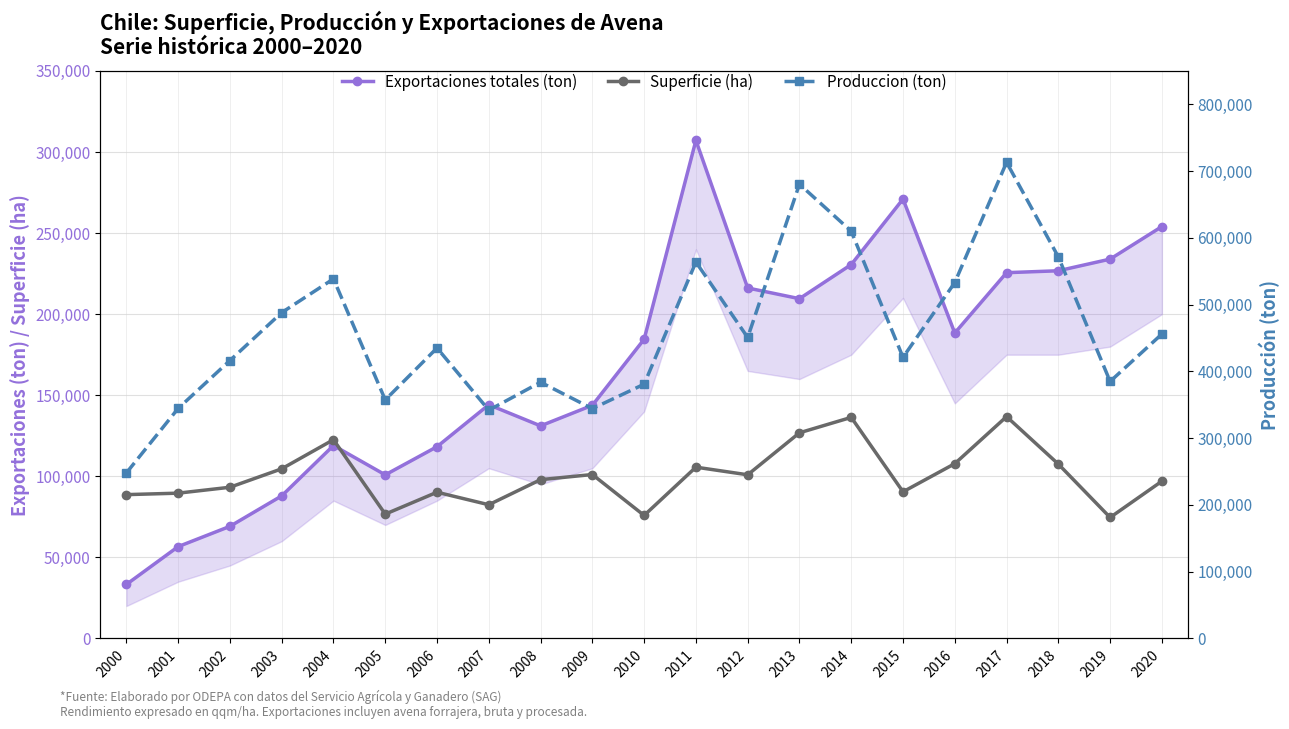

Does the chart have visible grid lines?

Yes